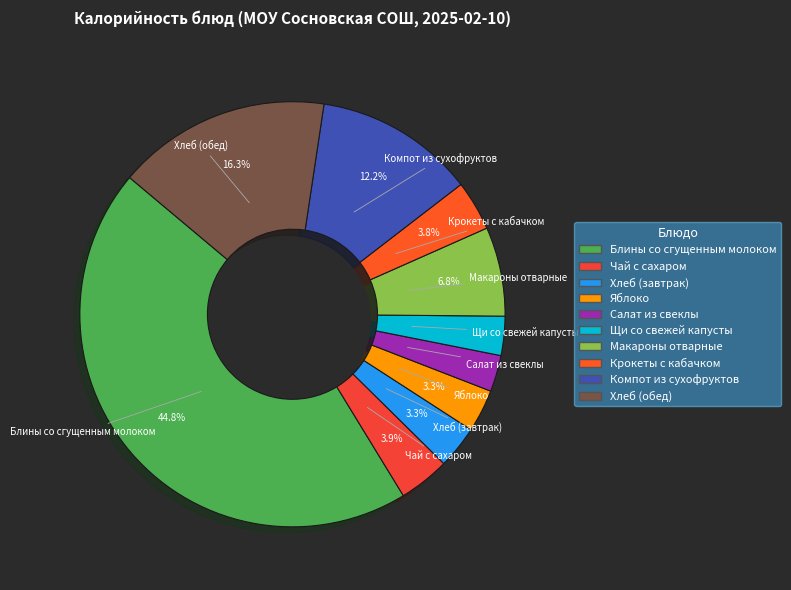

Does any single category account for the majority?

No